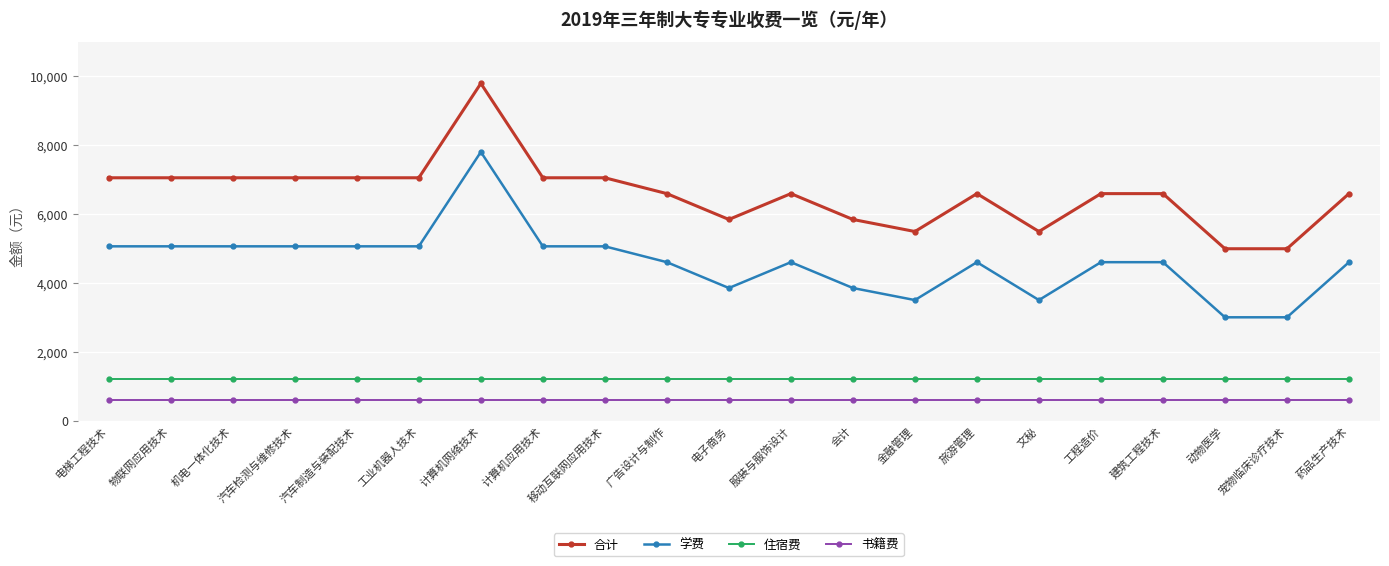

What is the difference between the second highest and second lowest values in the 合计 series?

2060